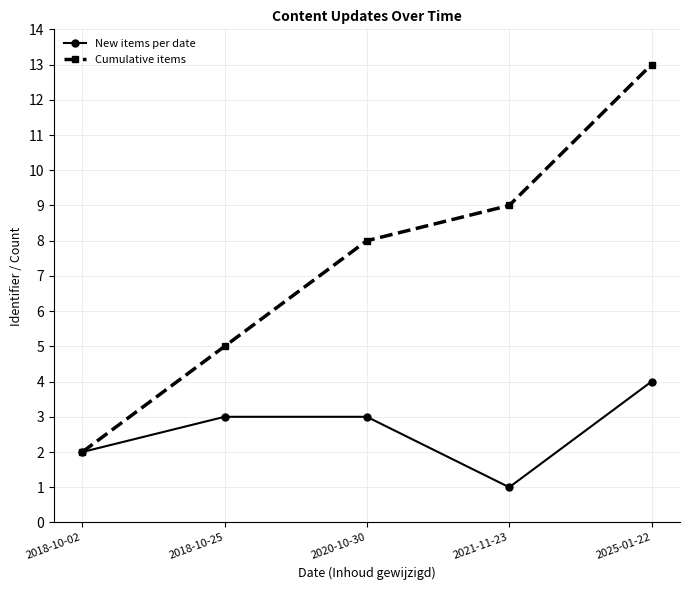

How many lines are shown in the chart?

2